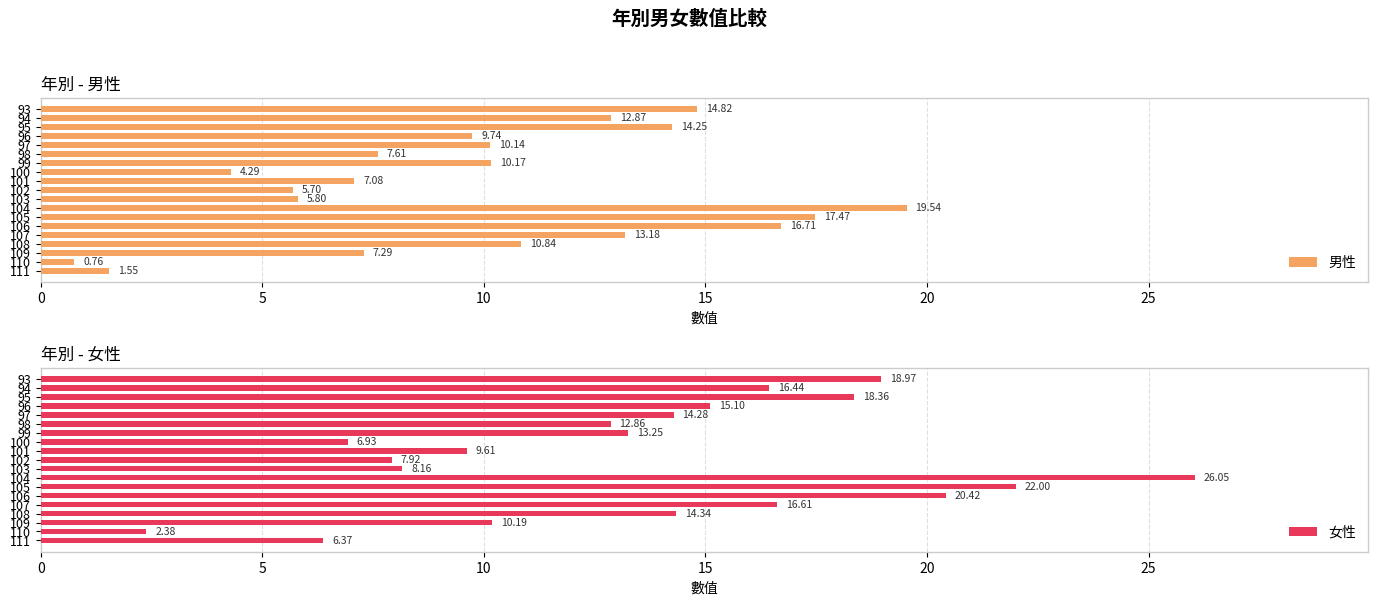

What are all the series names shown in the legend?

男性, 女性